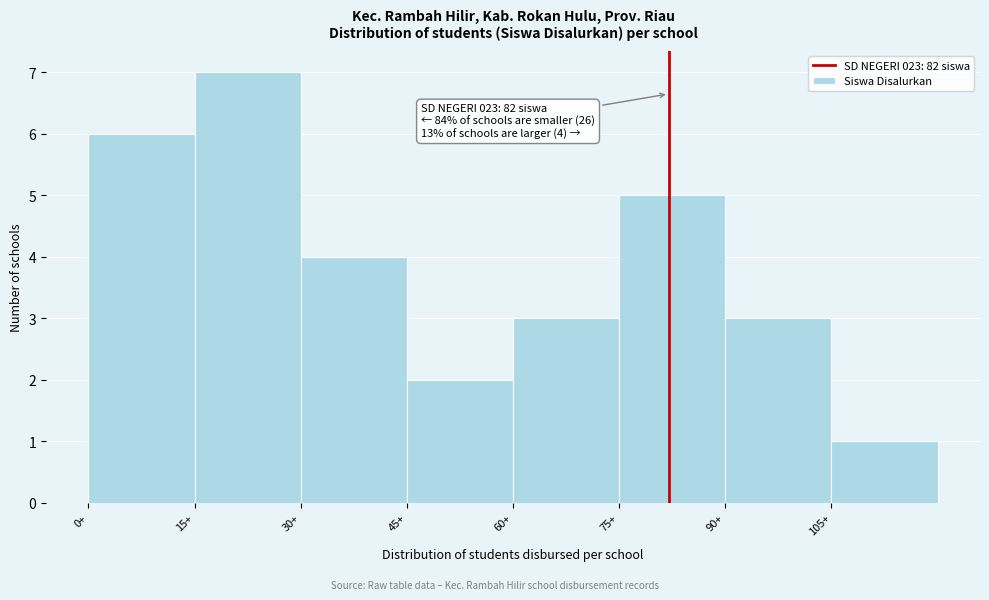

Which range on the x-axis has the tallest bar?

15 to 30